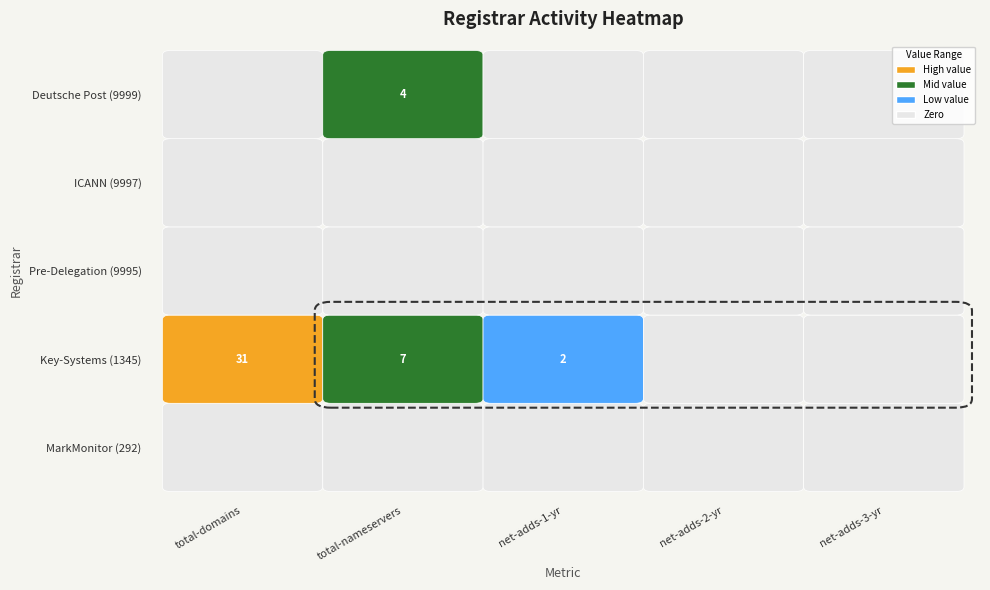

Which series has the largest total across all categories?

Key-Systems LLC